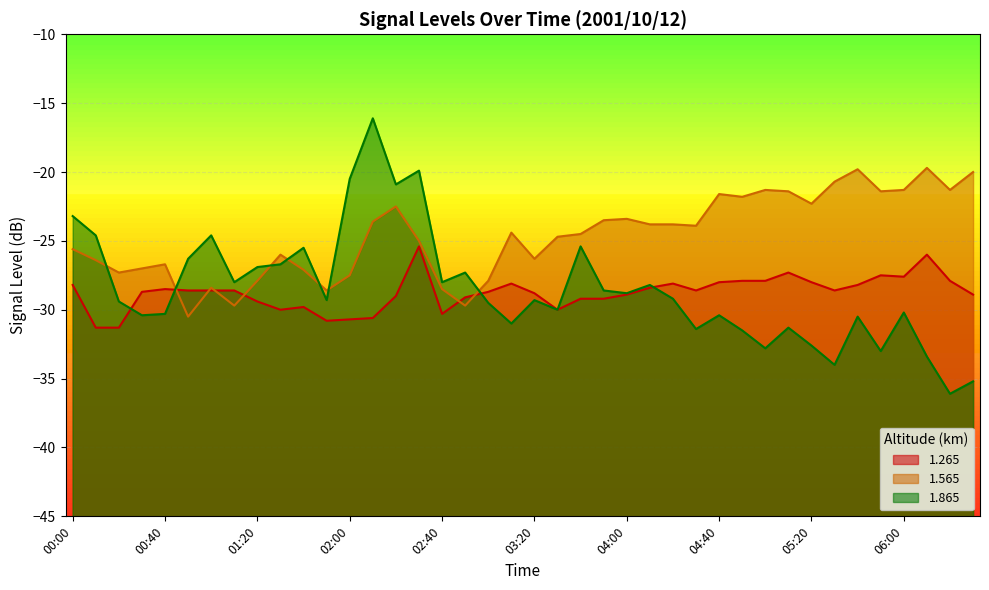

Count the number of categories in the chart.

40